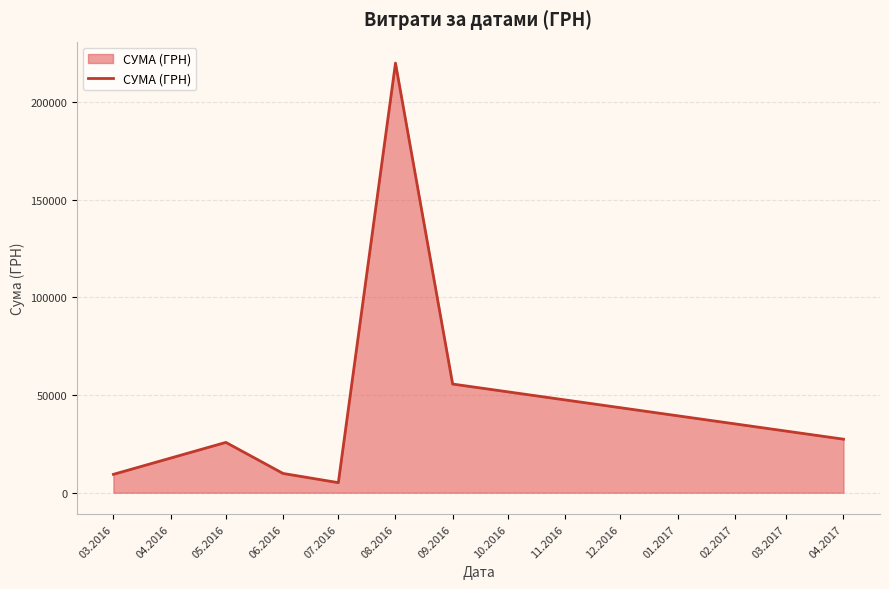

What is the sum of the values at 05.2016 and 07.2016?

30919.1